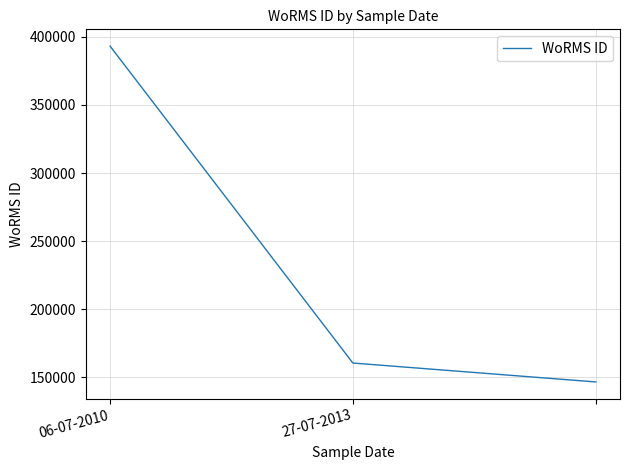

Is this an area chart (filled region under the line)?

No